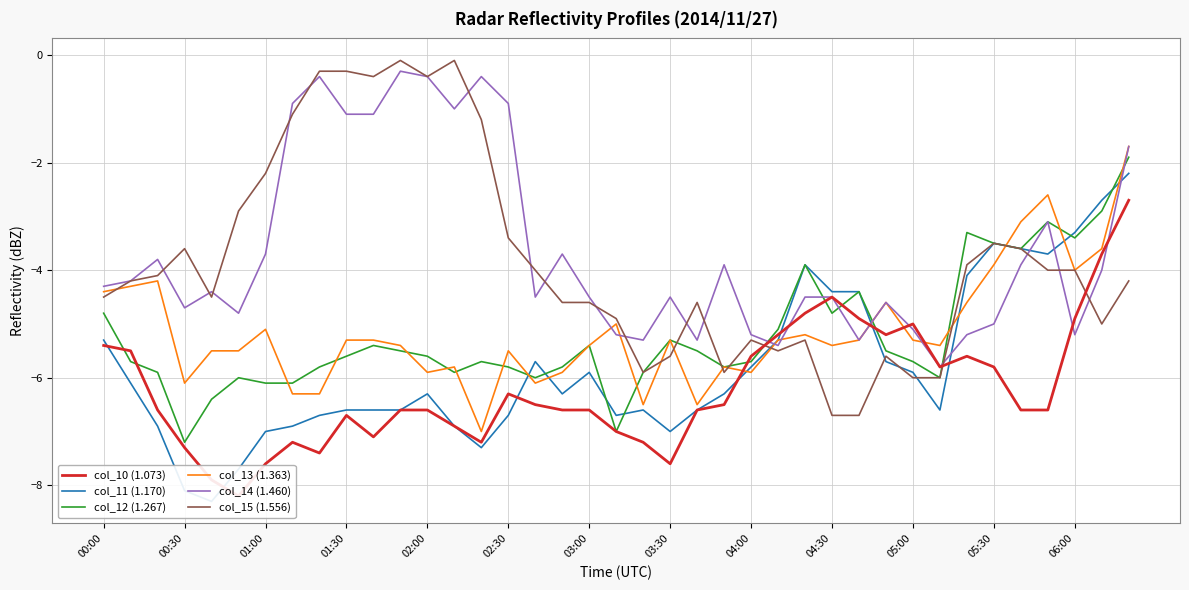

True or false: col_12 (1.267) has a value of -1.2 at 17.

False